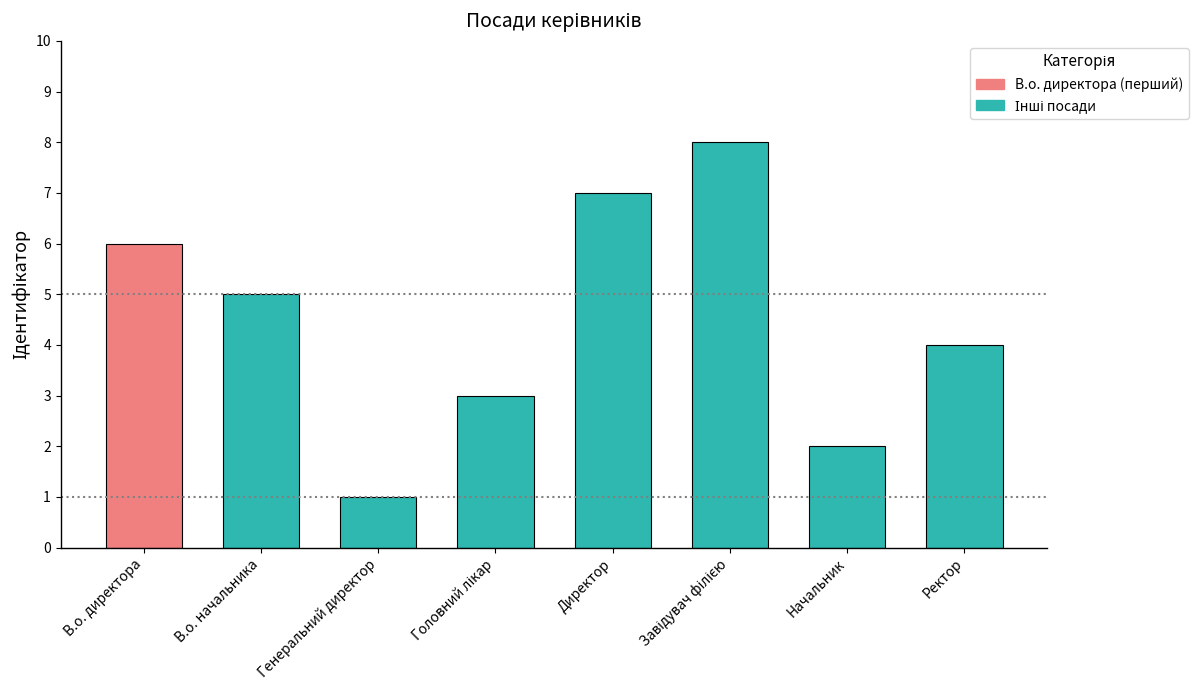

What is the change in value from Генеральний директор to Головний лікар?

+2